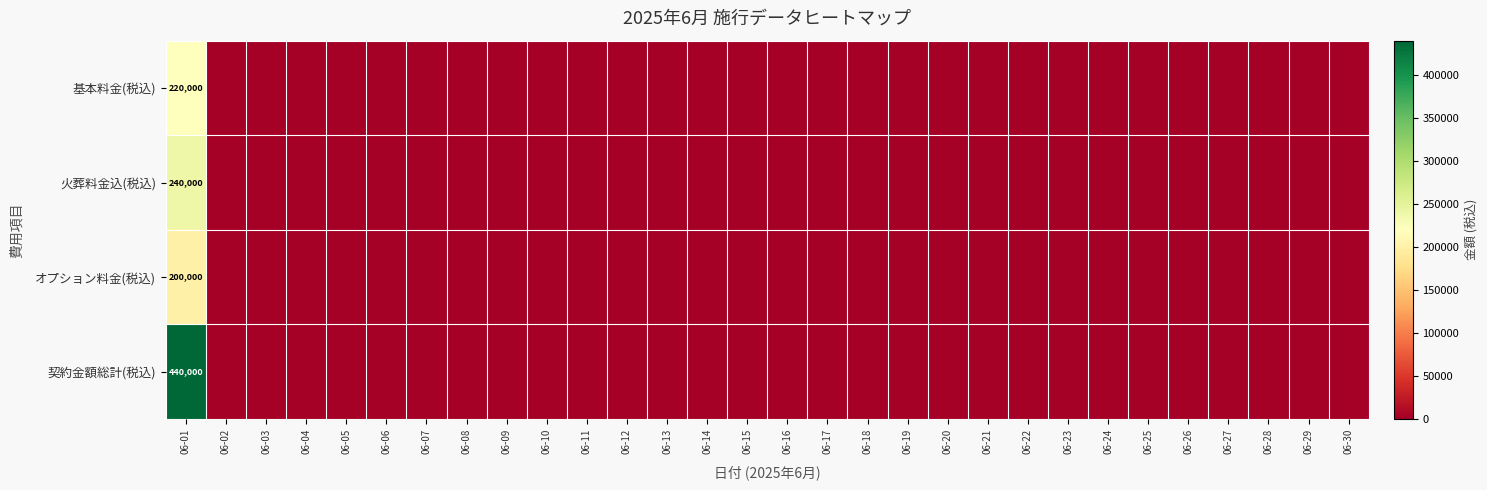

What is the highest value of the オプション料金(税込) series?

200000